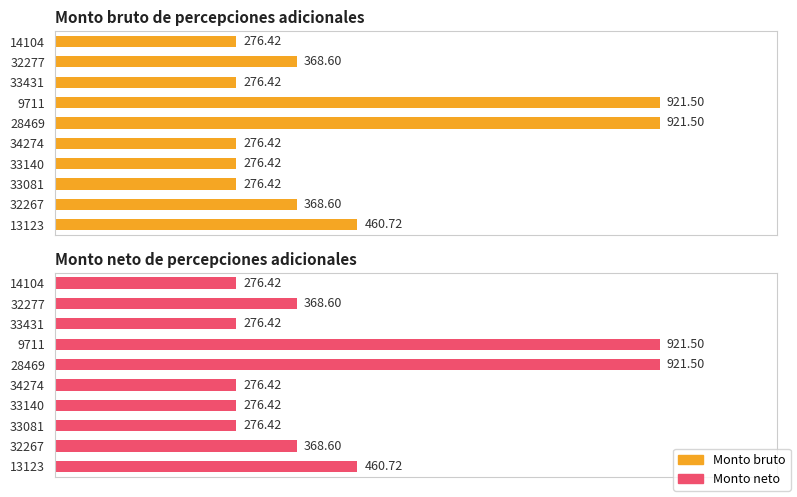

How many data points does each series have?

10